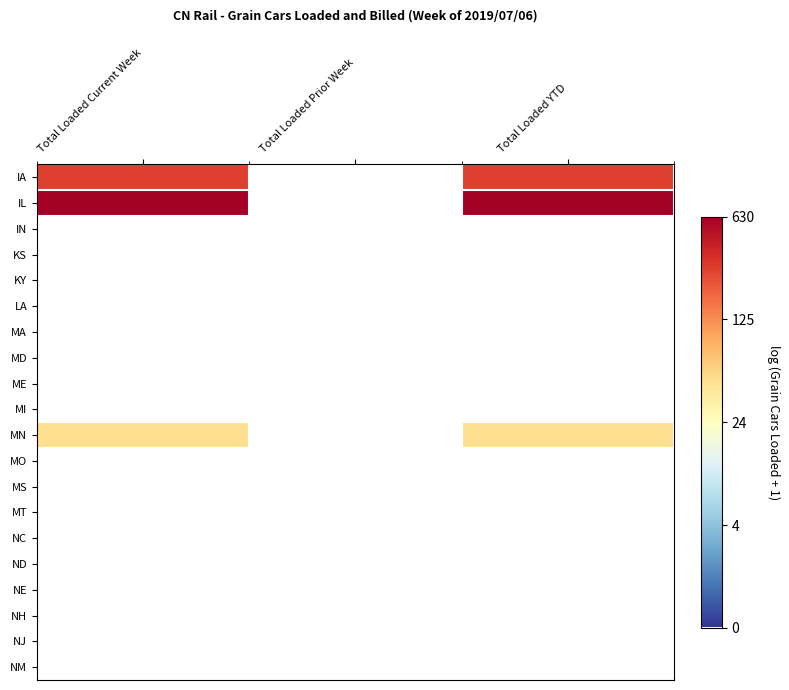

Which series changed the most between Total Loaded Current Week and Total Loaded Prior Week?

IL